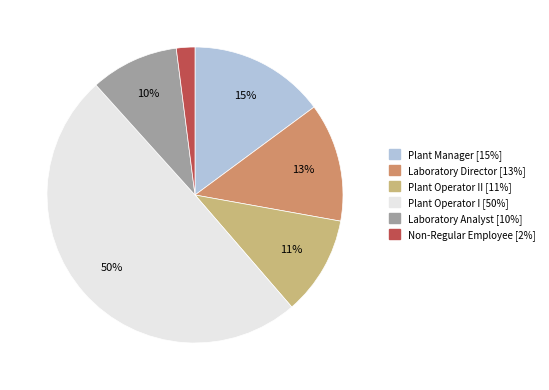

To the nearest percent, what is the difference between the largest and smallest slice percentages?

48%